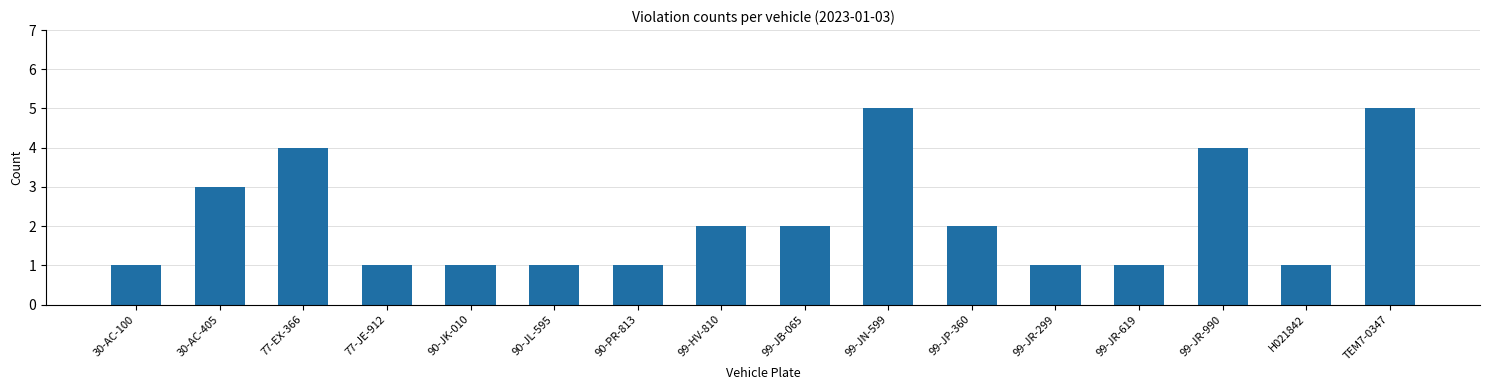

Reading right to left, transcribe all the data shown in this chart.

5	1	4	1	1	2	5	2	2	1	1	1	1	4	3	1